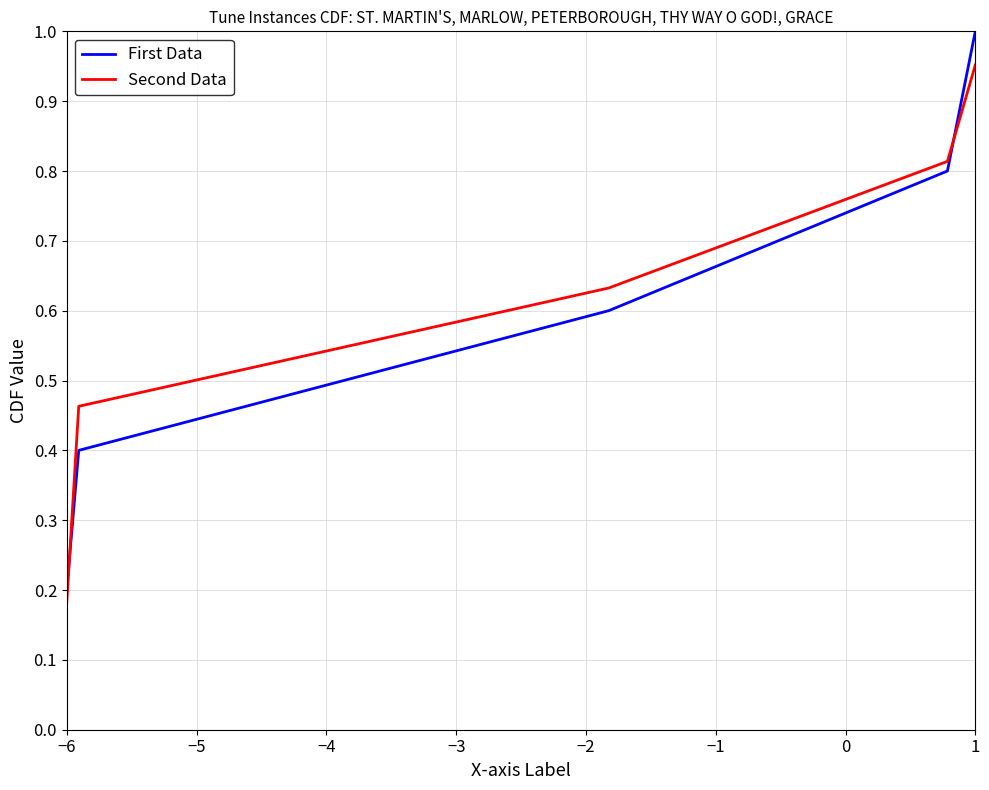

List the series in order of their peak value, lowest first.

Second Data, First Data